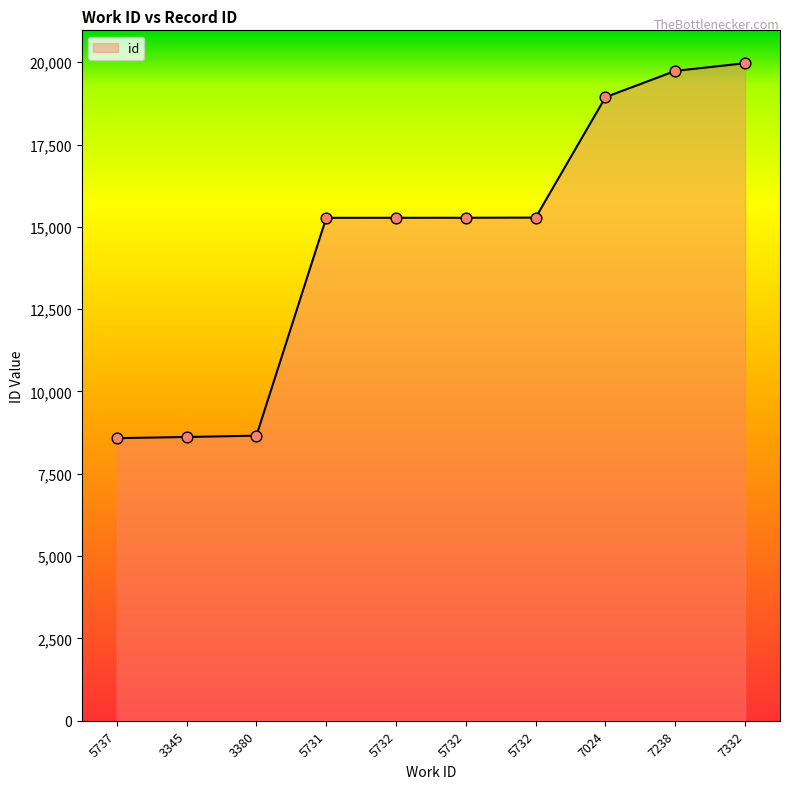

What is the ratio of the value at 3380 to the value at 7332?

0.4